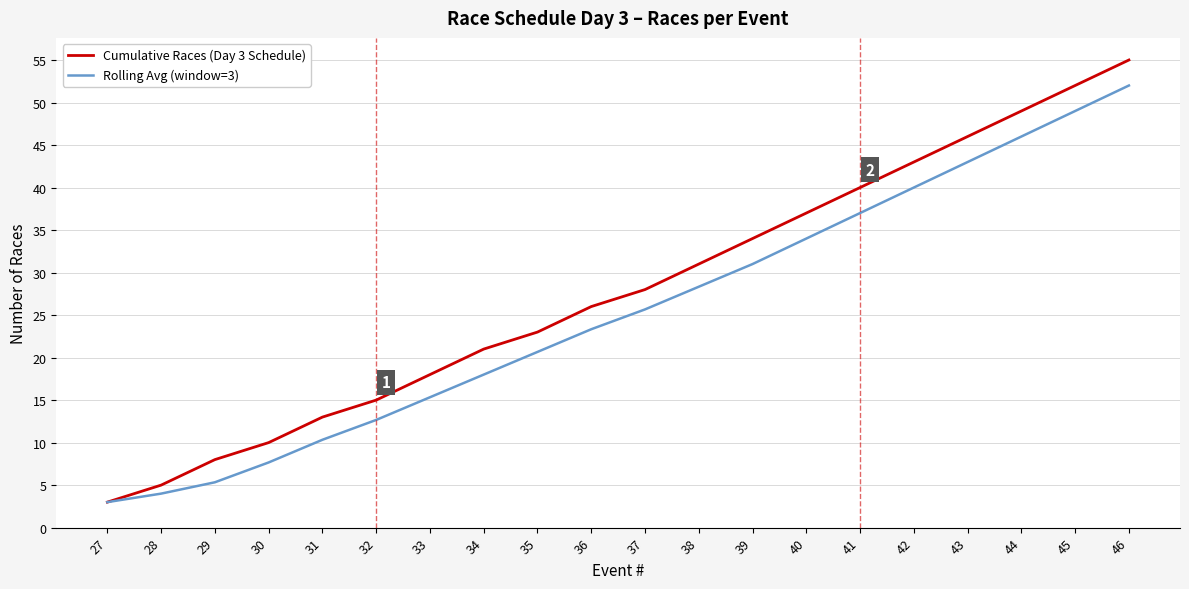

What value does the Cumulative Races (Day 3 Schedule) series have at 35?

23.0